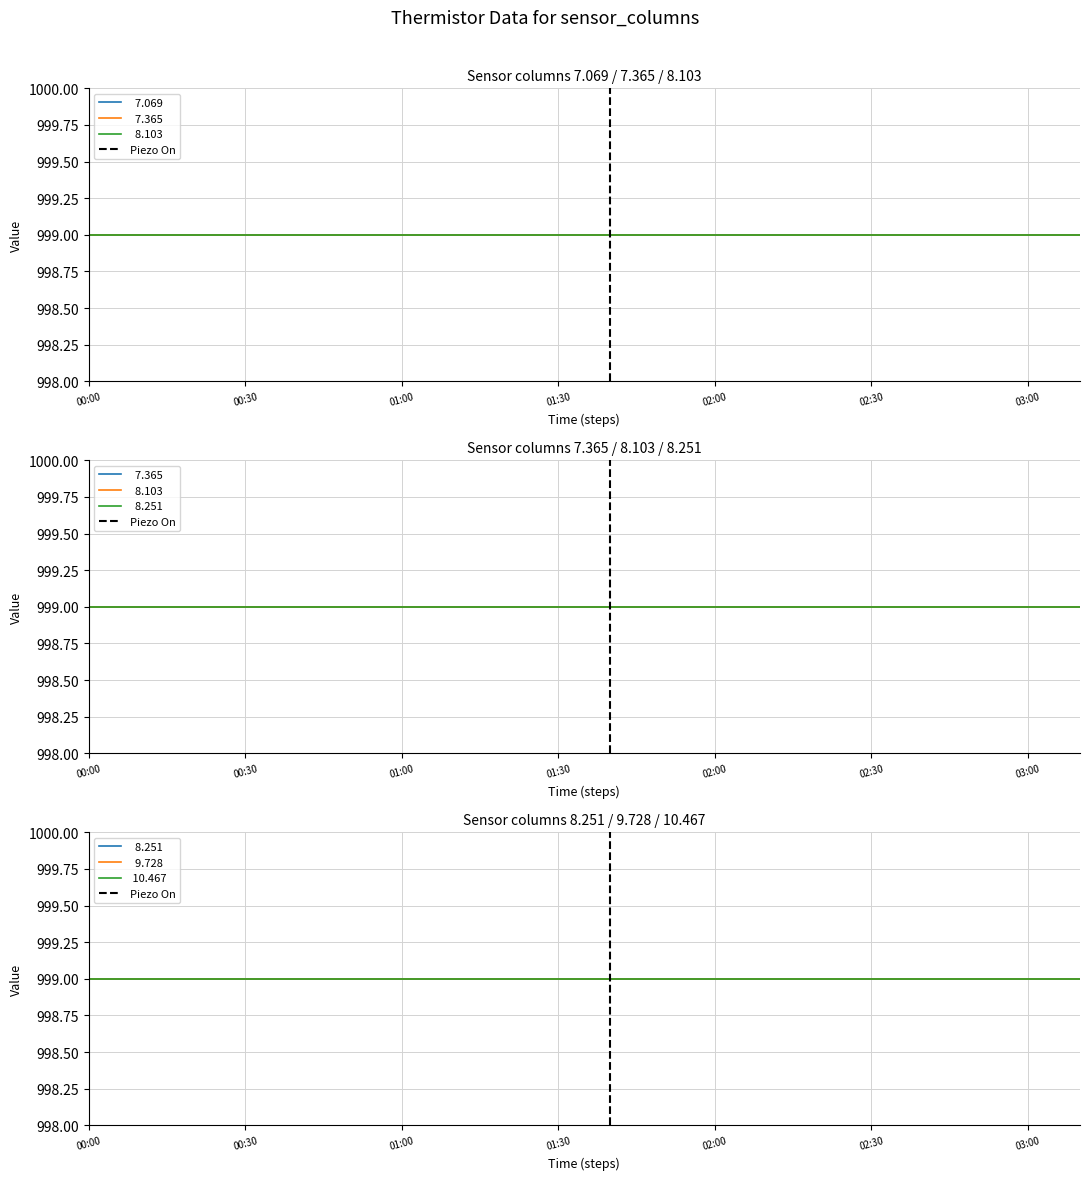

Which has a higher value, 00:00 or 00:30?

00:30